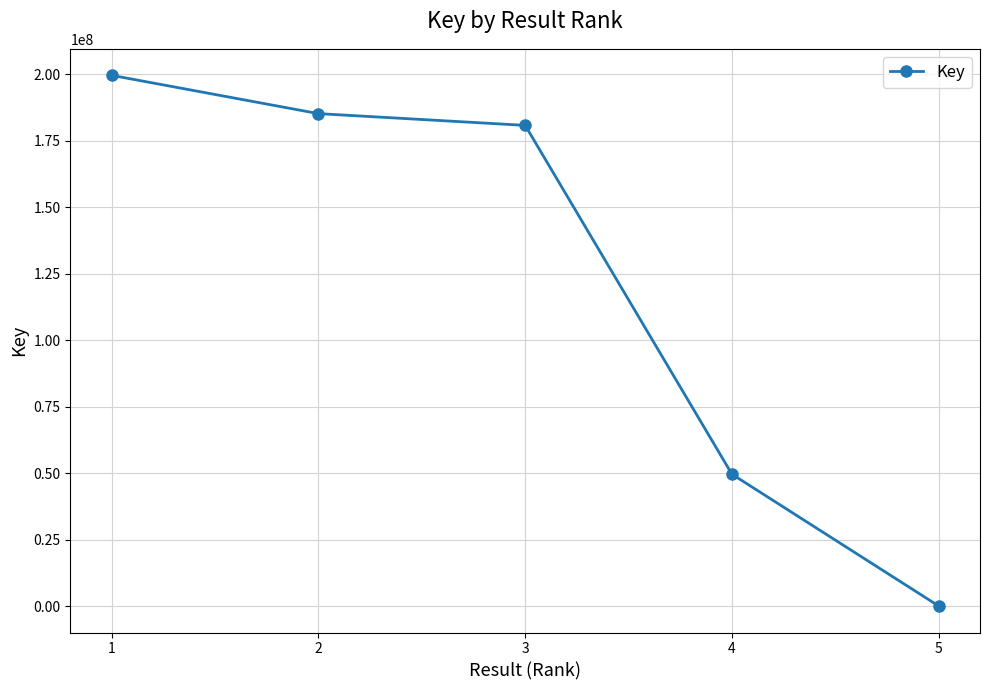

Does the chart display data point markers on the line(s)?

Yes